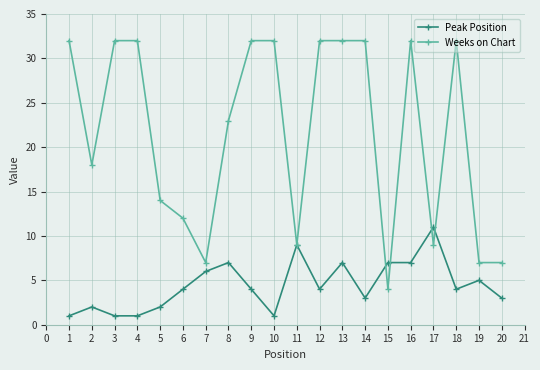

Is the value of Peak Position at 2 greater than the value of Weeks on Chart at 6?

No